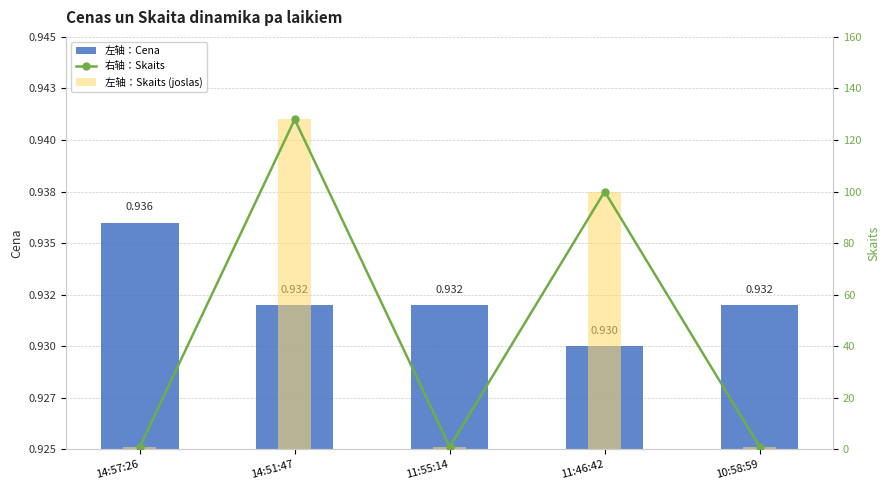

Which has a higher value, 11:46:42 or 10:58:59?

10:58:59